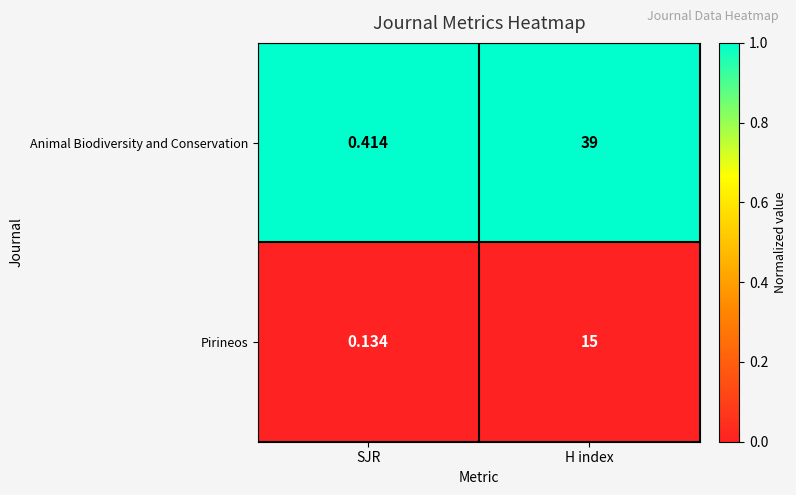

At which label is Pirineos closest to 7?

SJR